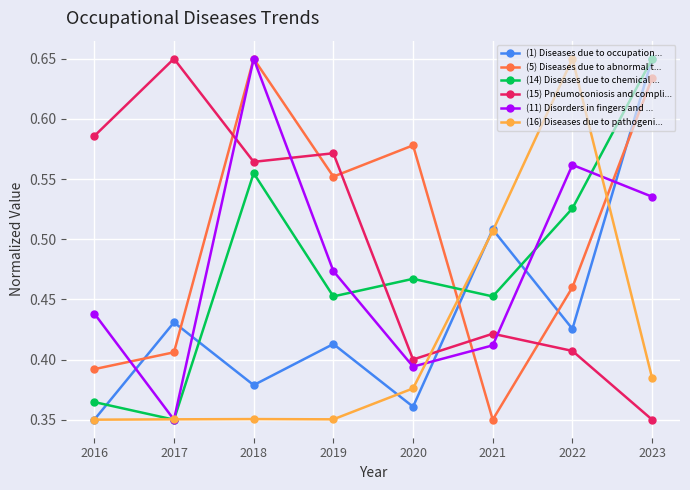

Count the number of data series in this chart.

6